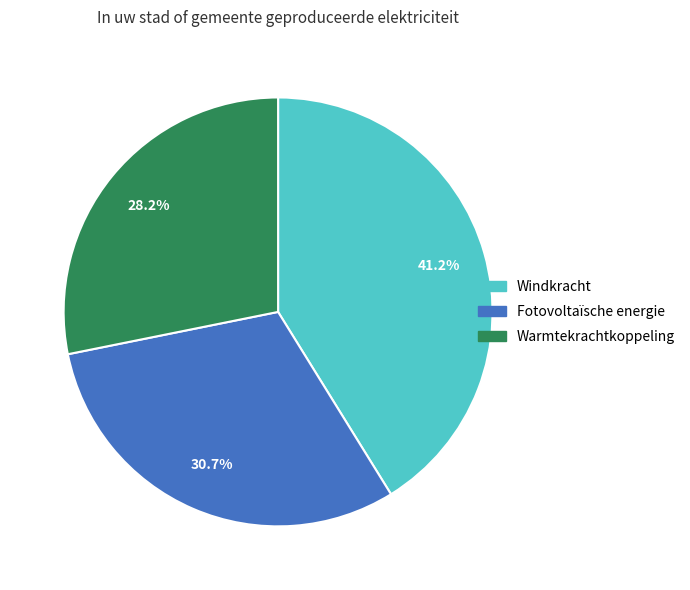

Is the sum of Fotovoltaïsche energie and Windkracht greater than half?

Yes